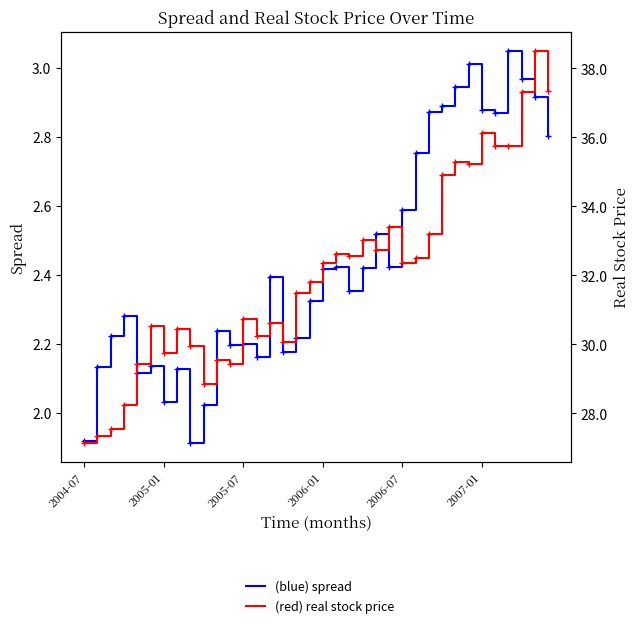

Rank the series by their average value, from lowest to highest.

spread, real stock price